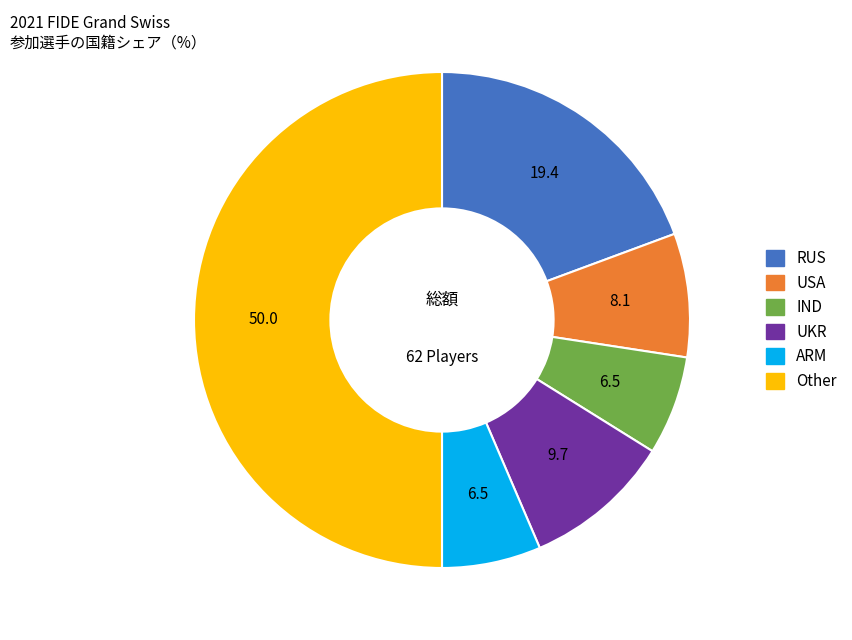

Which category has the biggest portion of the pie?

Other